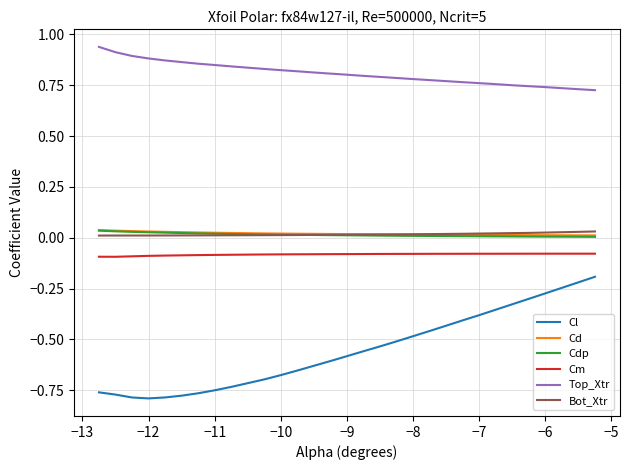

Which series has the largest range (max minus min)?

Cl